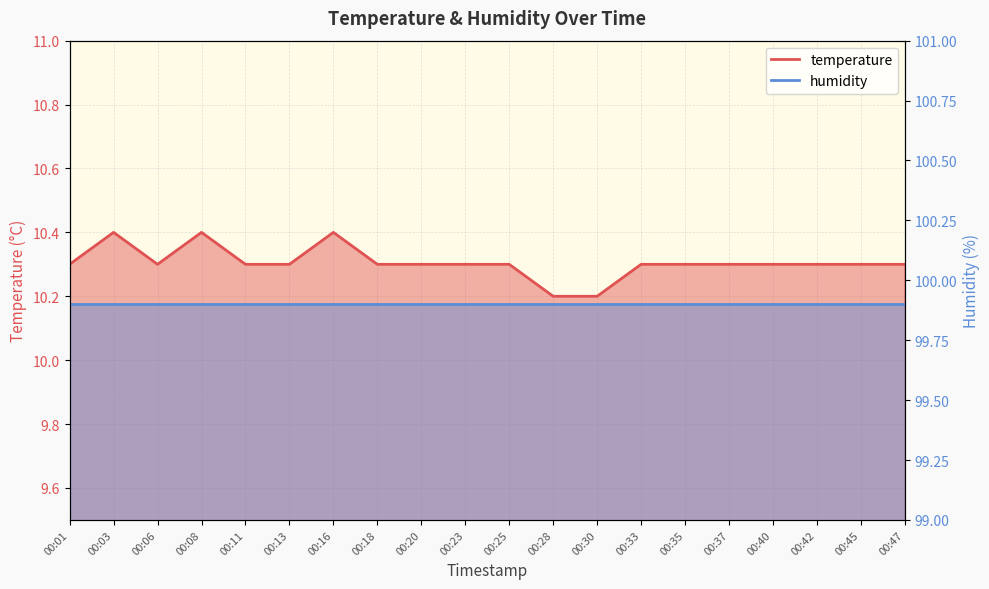

What is the change in value from 00:18 to 00:30?

-0.1